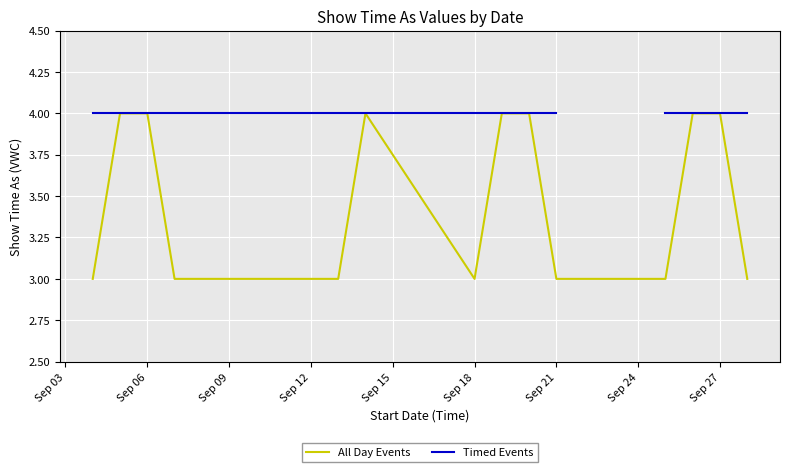

True or false: Timed Events and All Day Events cross at least once.

False